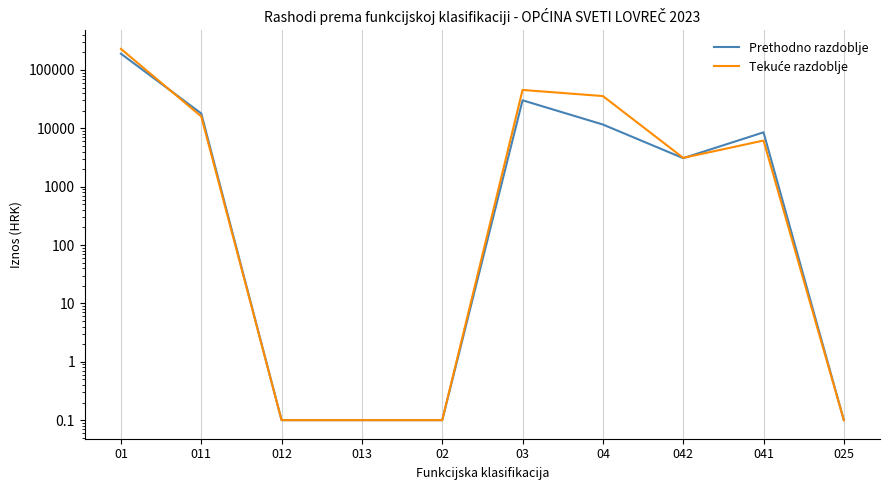

What is the sum of all Prethodno razdoblje values?

261250.7